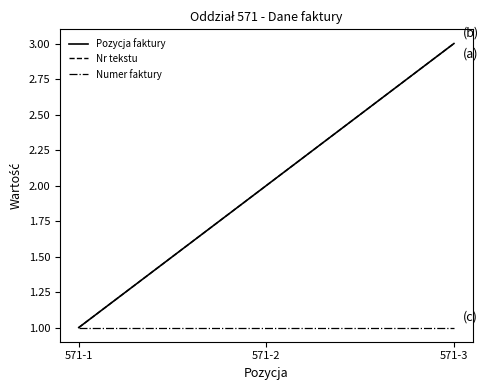

Between 571-2 and 571-3, which is larger?

571-3